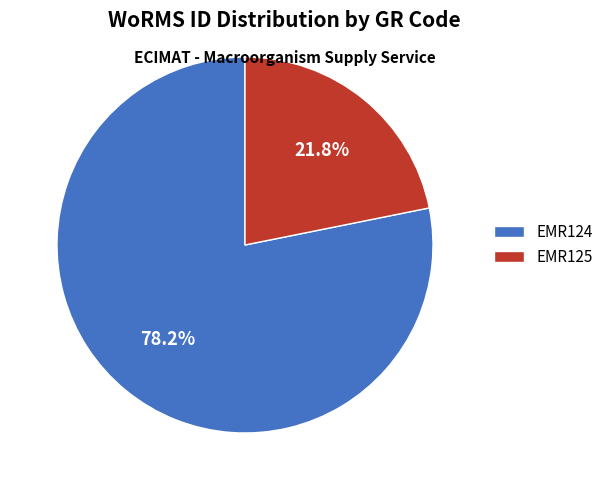

Count the number of slices in the pie.

2